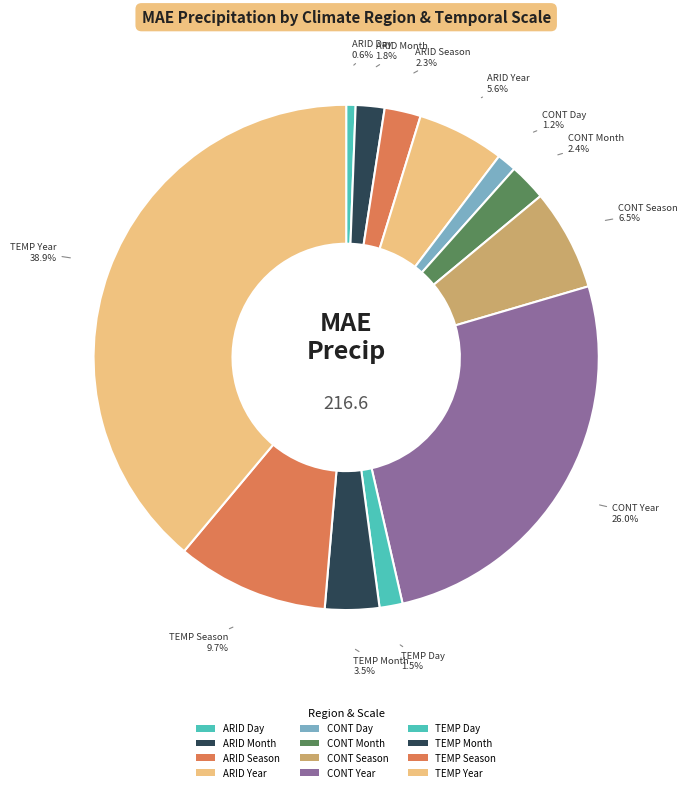

True or false: TEMP Year accounts for 39% of the total.

True